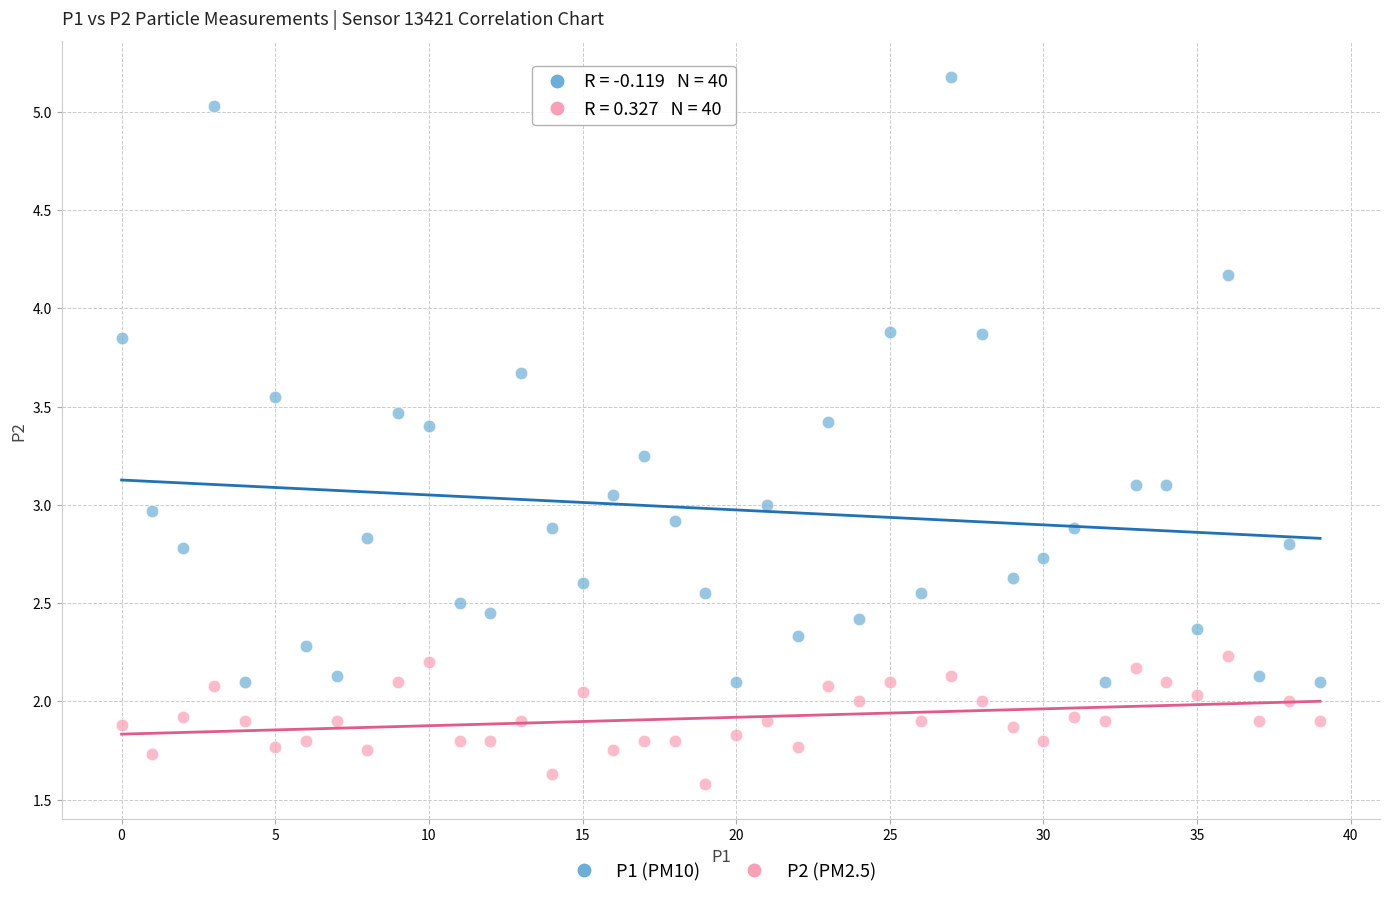

Which series reaches the minimum Y coordinate?

P2 (PM2.5)